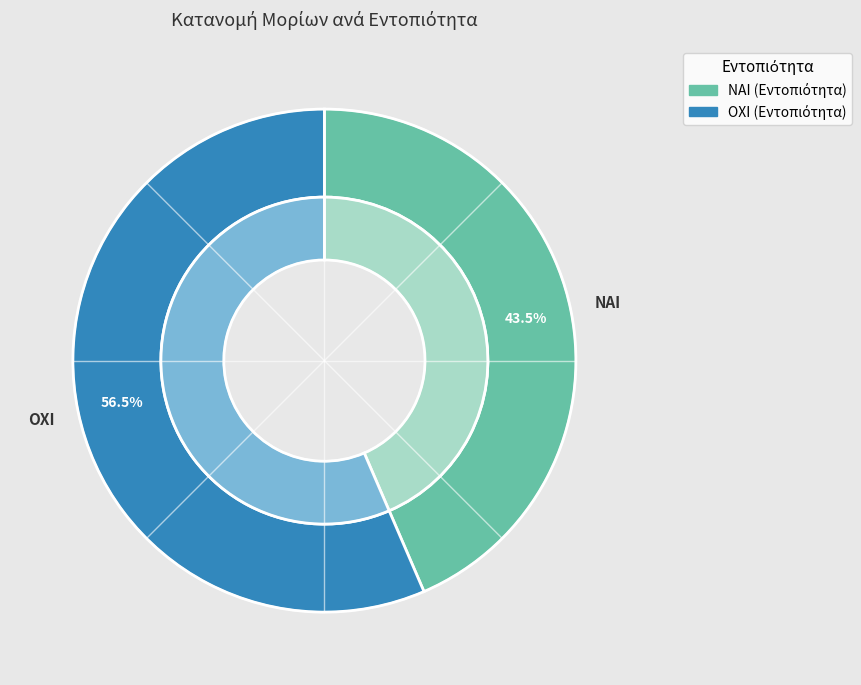

Is the sum of ΟΧΙ and ΝΑΙ greater than half?

Yes